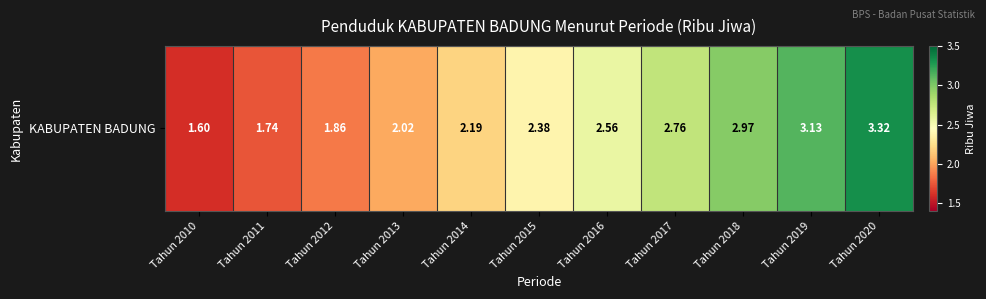

What is the difference between the maximum and minimum values?

1.7